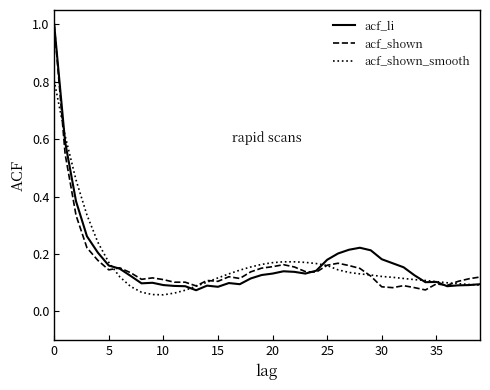

How many categories are shown in the chart?

40